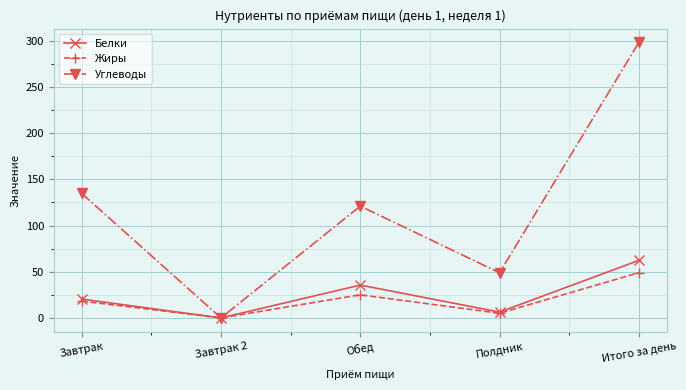

What is the highest value of the Жиры series?

49.0